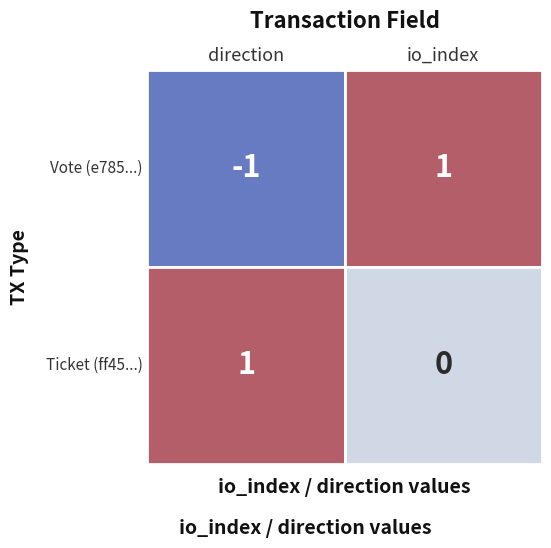

Reading right to left, what are all the values shown in this chart?

Vote: 1=1	0=-1
Ticket: 1=0	0=1